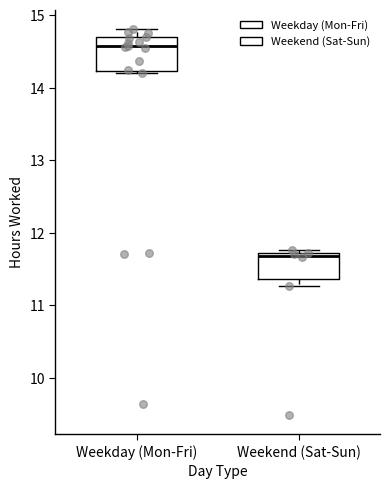

Which box's median line is the lowest?

Weekend (Sat-Sun)